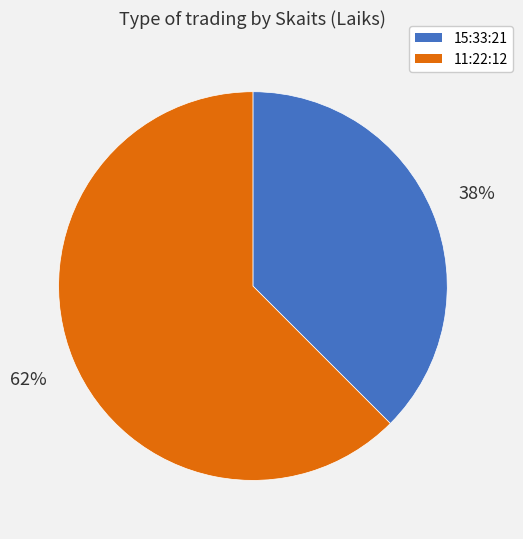

How many segments does this pie chart have?

2